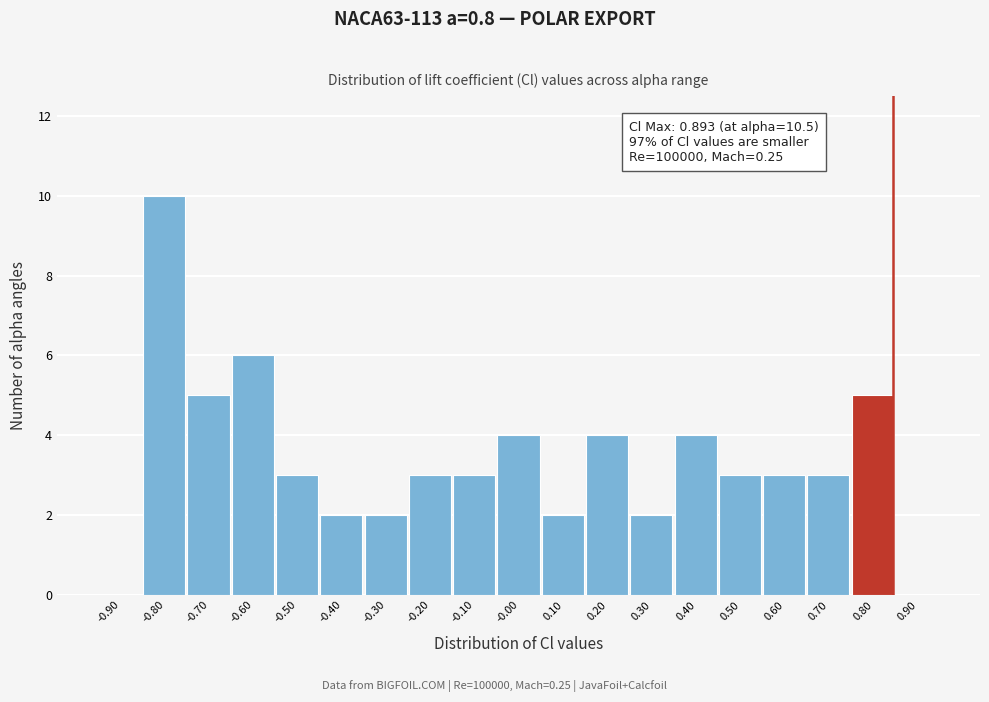

Reading left to right, transcribe all the data shown in this chart.

-0.90=0	-0.80=10	-0.70=5	-0.60=6	-0.50=3	-0.40=2	-0.30=2	-0.20=3	-0.10=3	-0.00=4	0.10=2	0.20=4	0.30=2	0.40=4	0.50=3	0.60=3	0.70=3	0.80=5	0.90=0